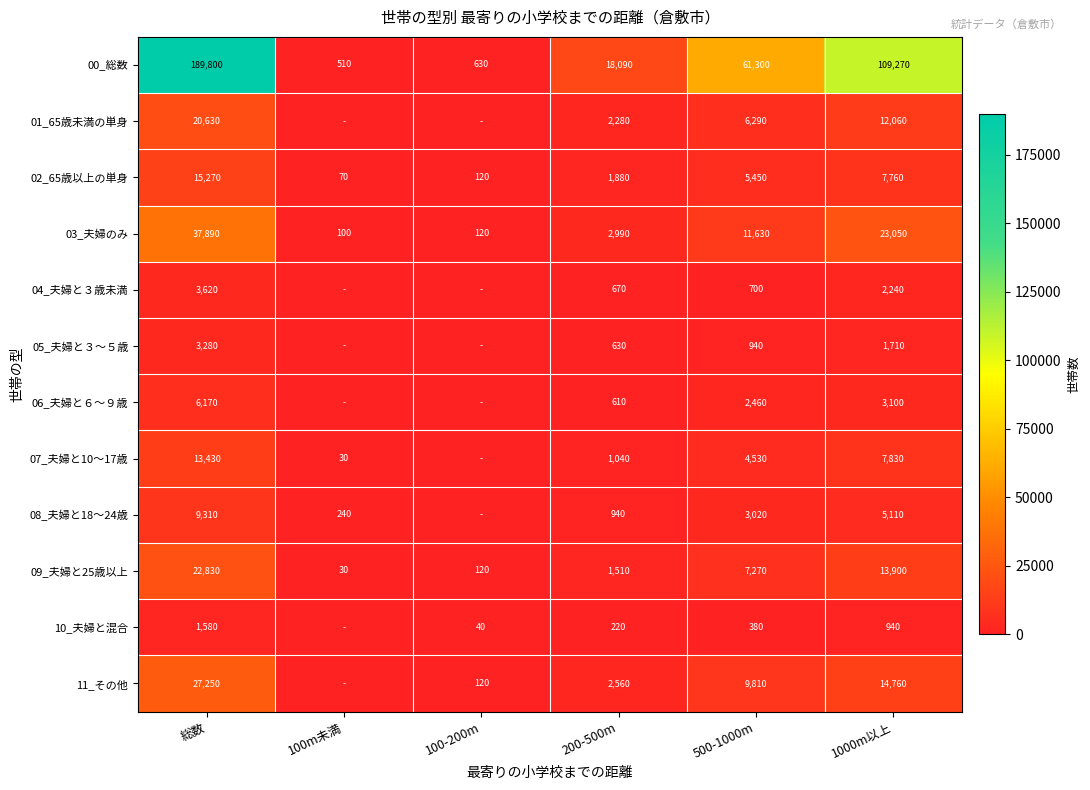

At 500-1000m, list the series in order from largest to smallest.

00_総数, 03_夫婦のみ, 11_その他, 09_夫婦と25歳以上, 01_65歳未満の単身, 02_65歳以上の単身, 07_夫婦と10～17歳, 08_夫婦と18～24歳, 06_夫婦と６～９歳, 05_夫婦と３～５歳, 04_夫婦と３歳未満, 10_夫婦と混合